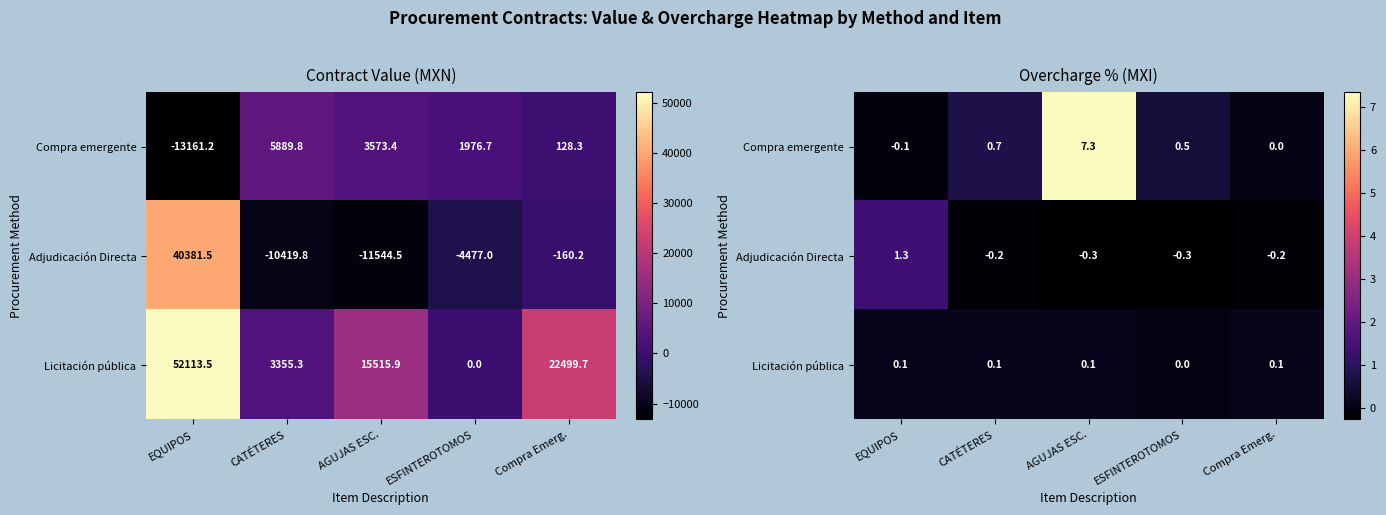

How many positive values does the Compra emergente series have?

4